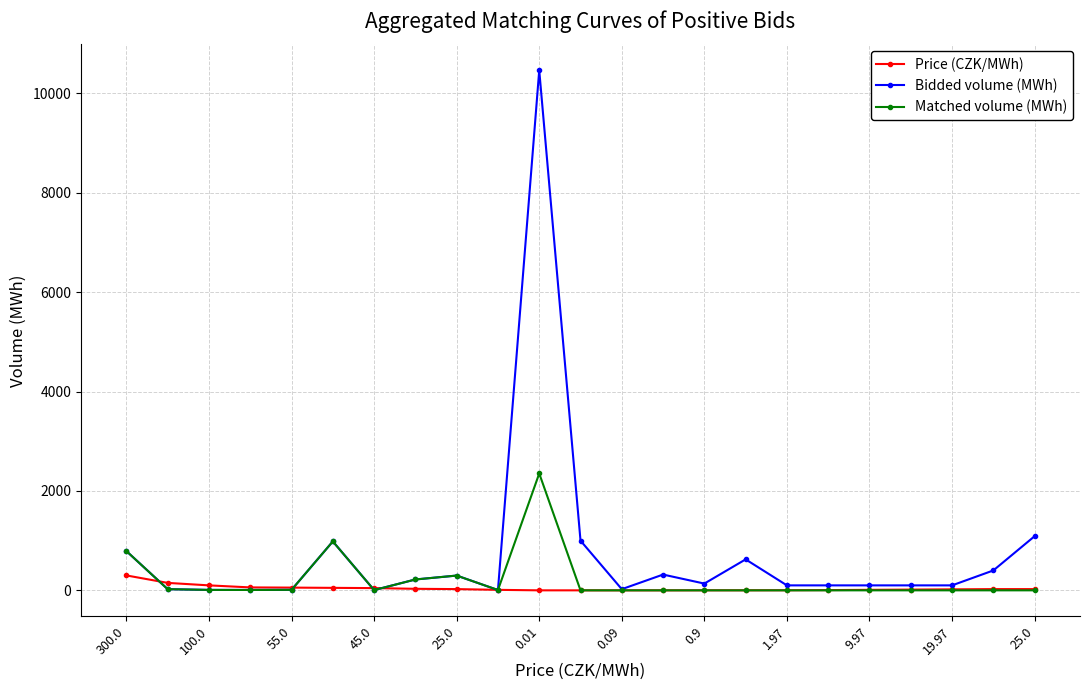

What is the difference between the maximum and minimum values in the Matched volume (MWh) series?

2352.2